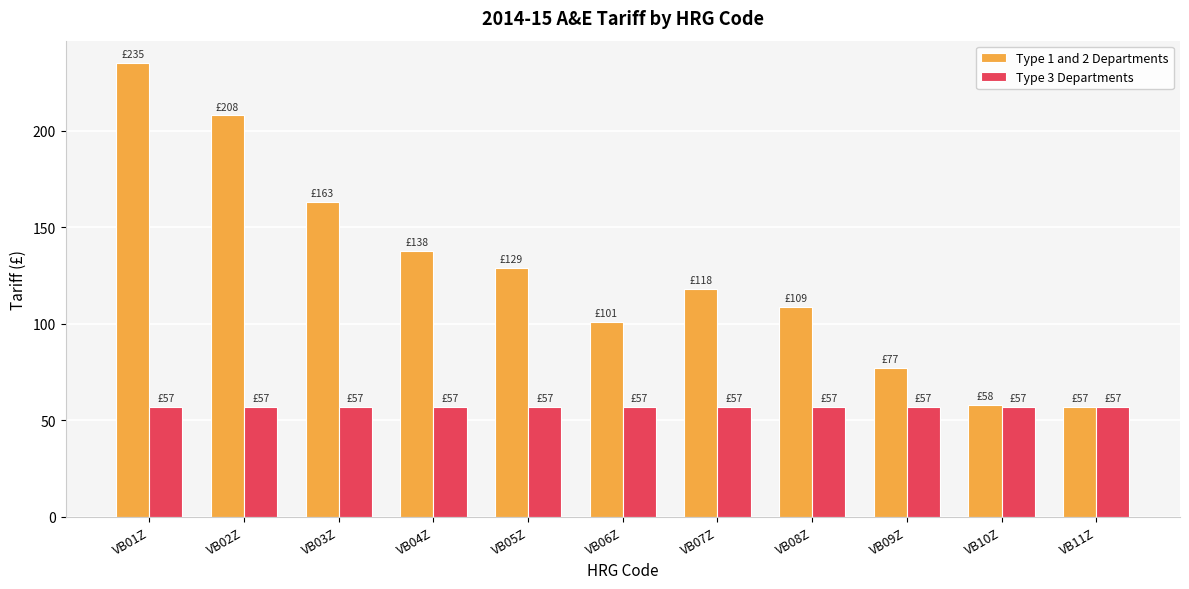

Reading left to right, transcribe all the data shown in this chart.

Type 1 and 2 Departments: VB01Z=235	VB02Z=208	VB03Z=163	VB04Z=138	VB05Z=129	VB06Z=101	VB07Z=118	VB08Z=109	VB09Z=77	VB10Z=58	VB11Z=57
Type 3 Departments: VB01Z=57	VB02Z=57	VB03Z=57	VB04Z=57	VB05Z=57	VB06Z=57	VB07Z=57	VB08Z=57	VB09Z=57	VB10Z=57	VB11Z=57